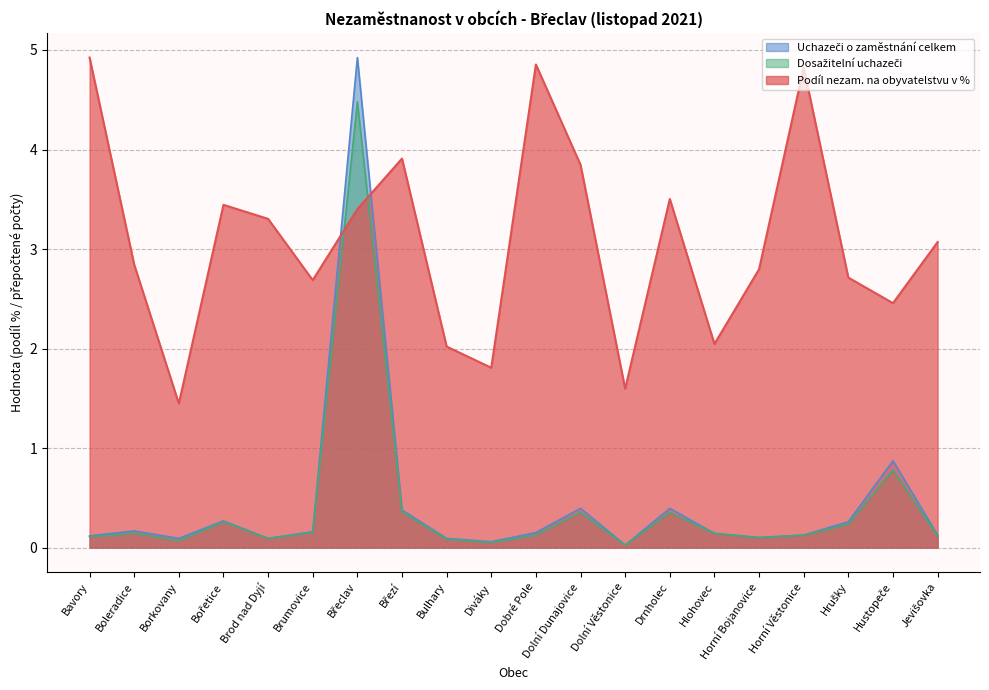

What position from the right is Brumovice?

15